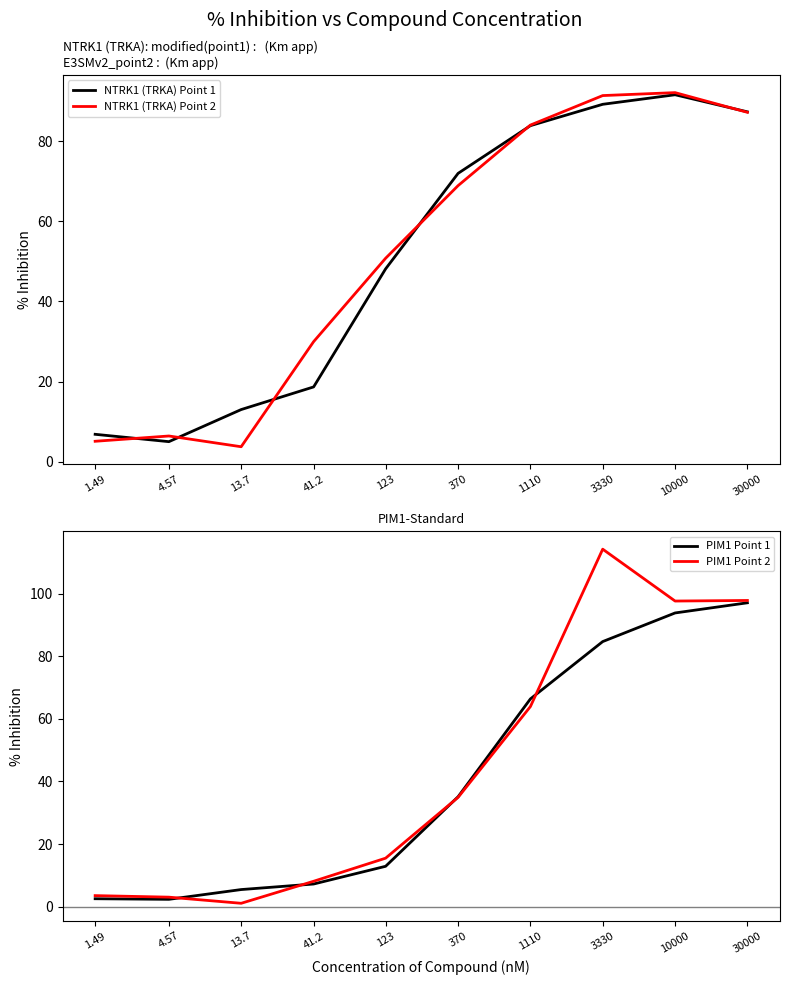

Which series has the widest spread of values?

PIM1 Point 2